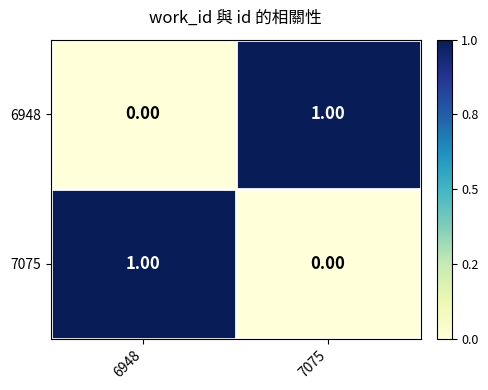

What is the spread (max minus min) of values at 6948?

1